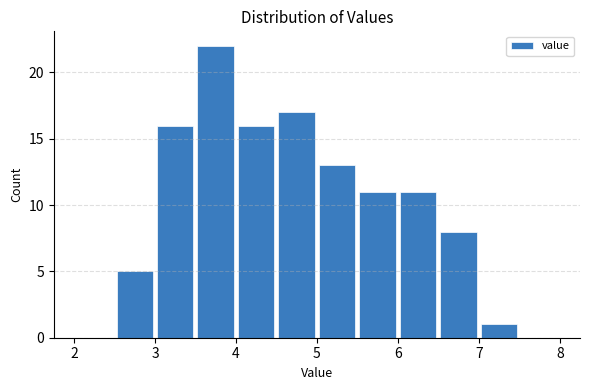

How tall is the bar that spans 4.5 to 5.0 on the x-axis? The values are not printed on the chart, so give them approximately, as read against the axis.

17